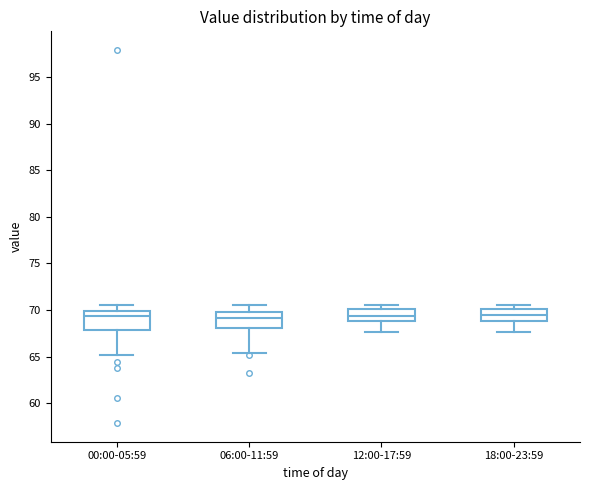

Reading left to right, transcribe this box plot: for each box, give where its median line is, the range the box spans, and where its two whiskers end, as read against the y-axis. The values are not printed on the chart, so give them approximately, as read against the axis.

00:00-05:59: median 69.5, box 68.0 to 70.0, whiskers 65.0 to 70.5
06:00-11:59: median 69.0, box 68.0 to 70.0, whiskers 65.5 to 70.5
12:00-17:59: median 69.5, box 69.0 to 70.0, whiskers 67.5 to 70.5
18:00-23:59: median 69.5, box 69.0 to 70.0, whiskers 67.5 to 70.5